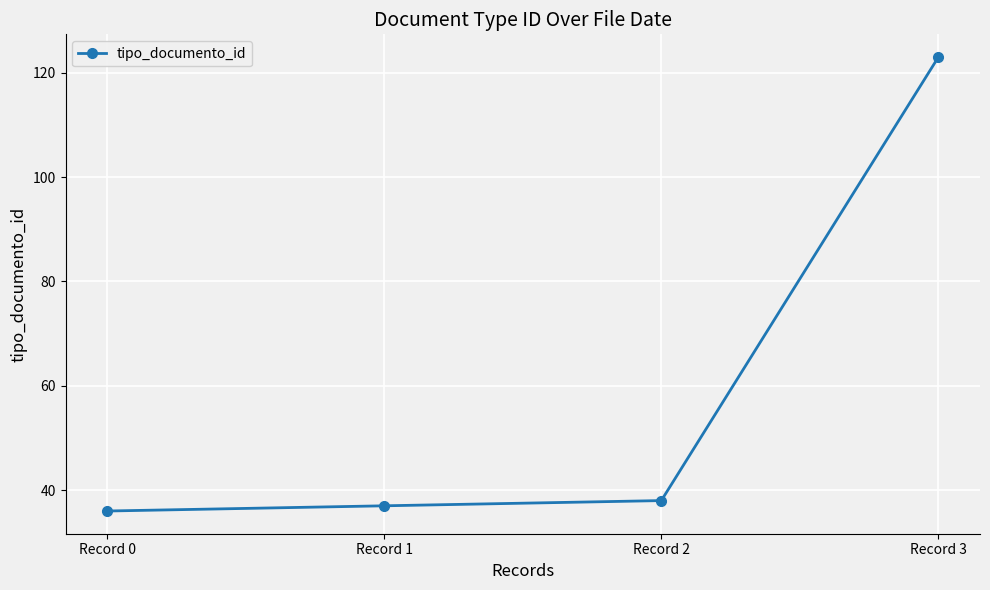

Reading left to right, what are all the values shown in this chart?

Record 0=36	Record 1=37	Record 2=38	Record 3=123